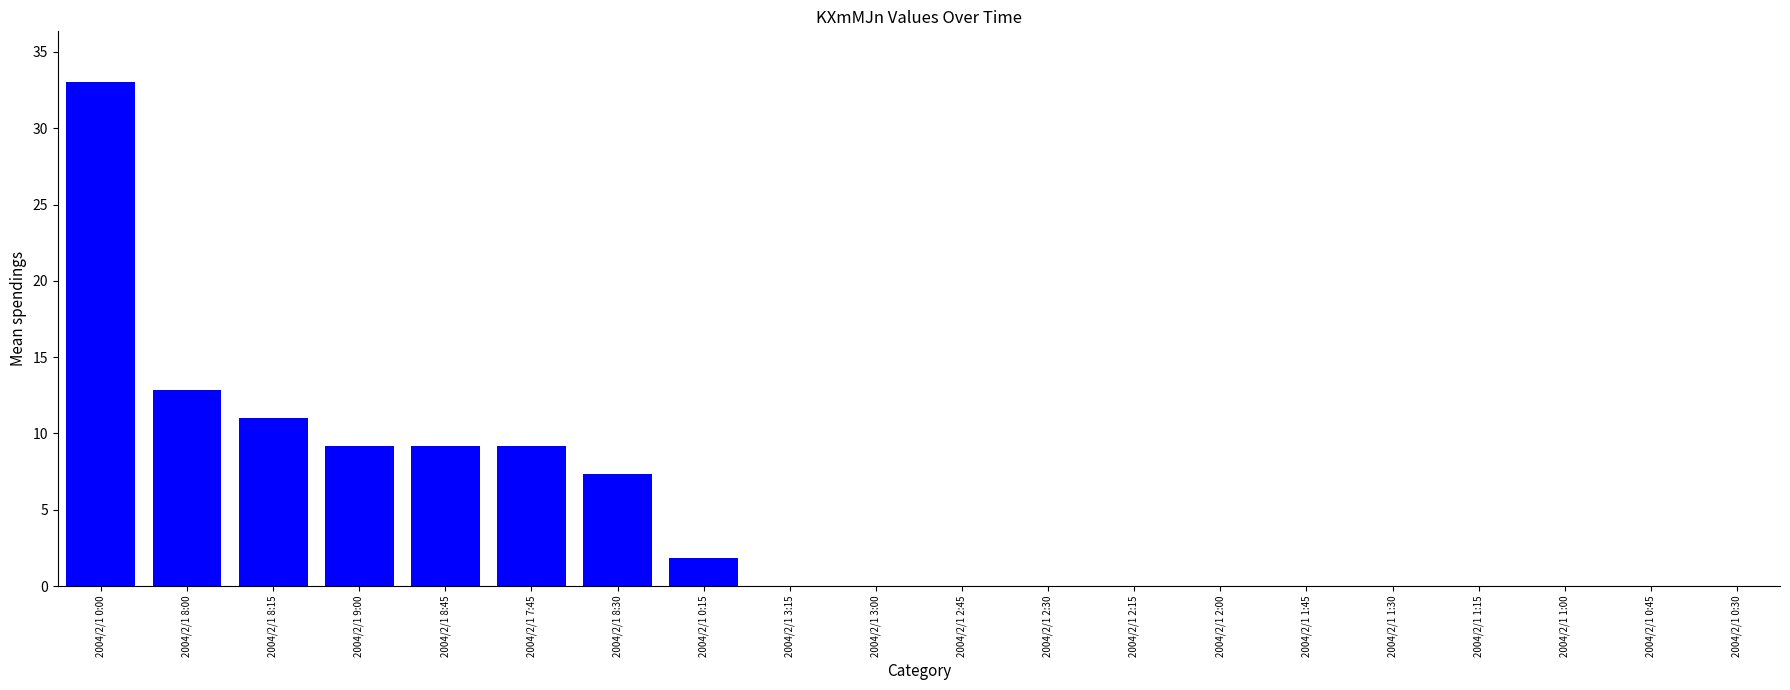

Which category has the highest value across all series?

2004/2/1 0:00